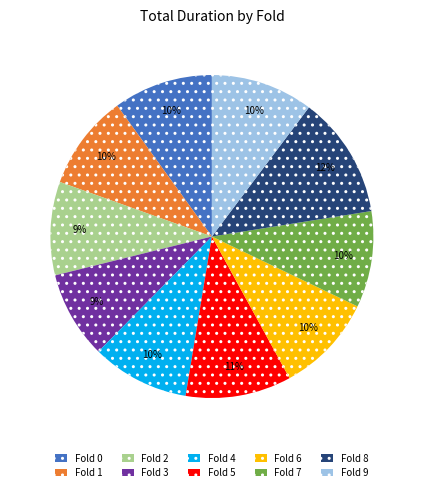

Do Fold 9 and Fold 4 together represent more than half of the pie?

No